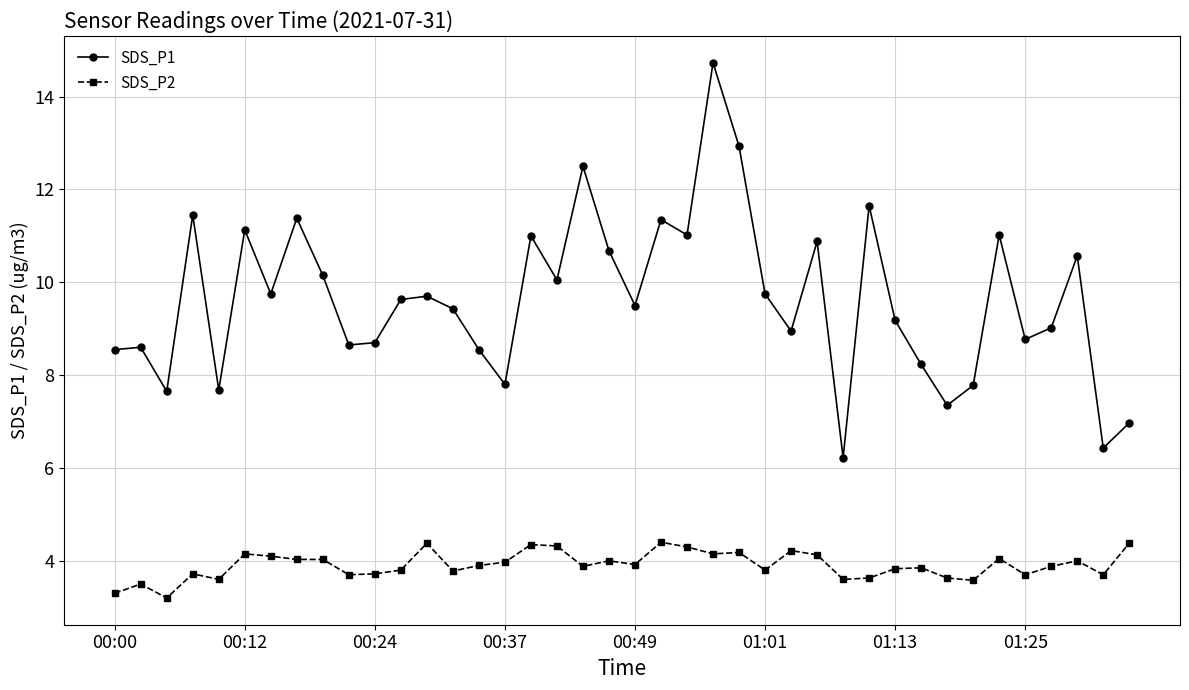

What is the value of the SDS_P1 point at the 3rd from the left?

7.7